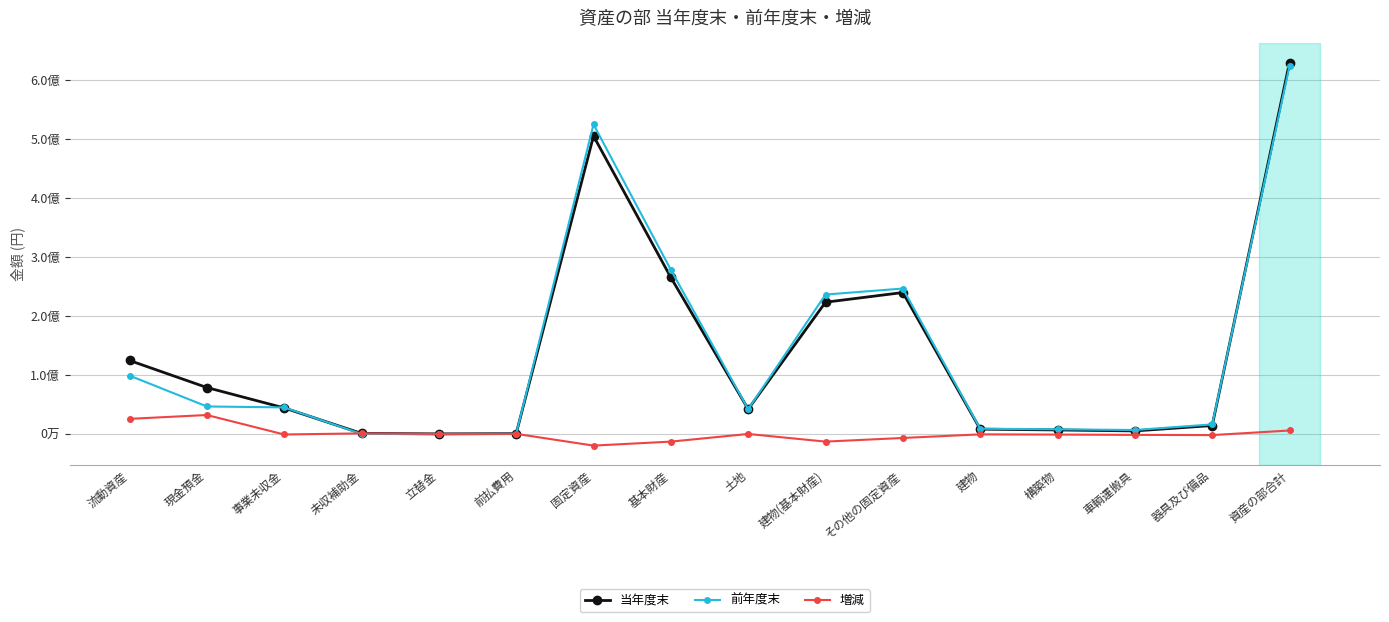

What is the sum of all 増減 values?

6376800